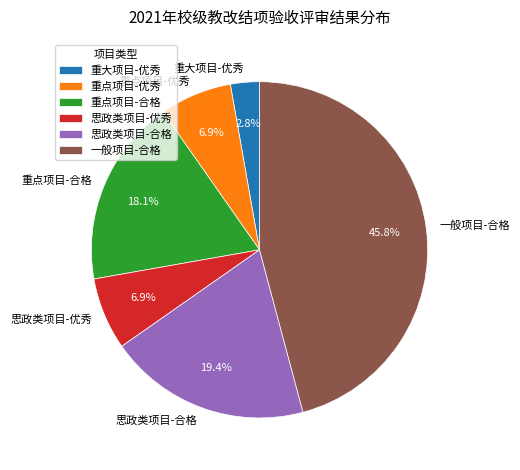

Which has a higher value, 一般项目-合格 or 重点项目-优秀?

一般项目-合格